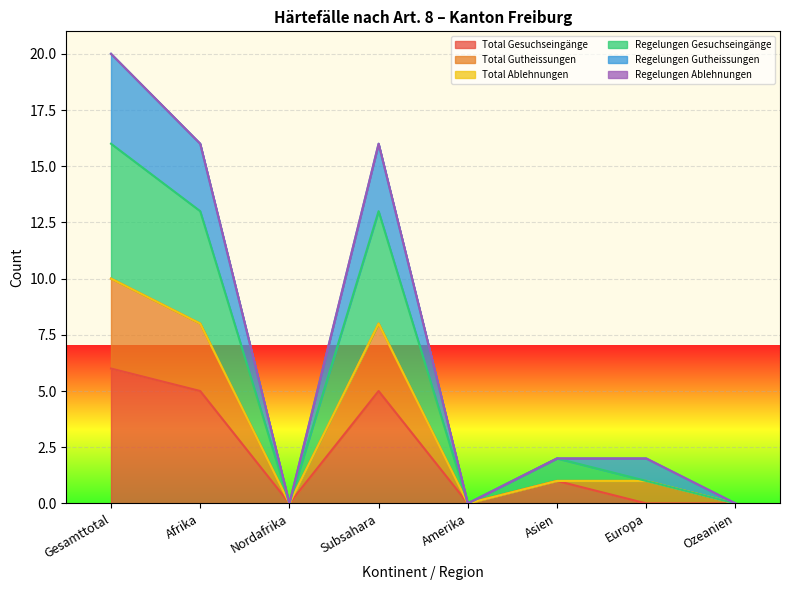

What is the label of the 8th point from the right?

Gesamttotal